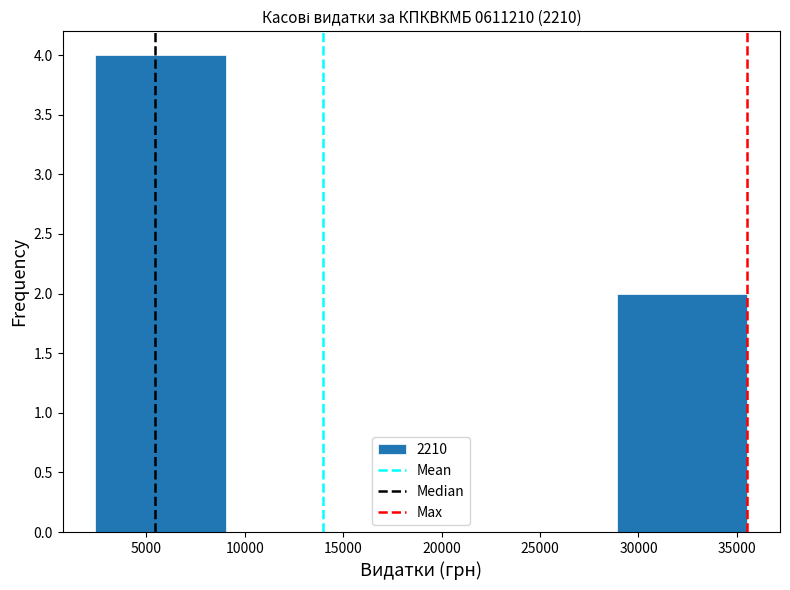

Reading left to right, transcribe this chart: for each bar, give the range it covers on the x-axis and its height. Neither the bar edges nor the heights are printed on the chart, so give them approximately, as read against the axes.

2500 to 9000: 4
9000 to 15500: 0
15500 to 22500: 0
22500 to 29000: 0
29000 to 35500: 2